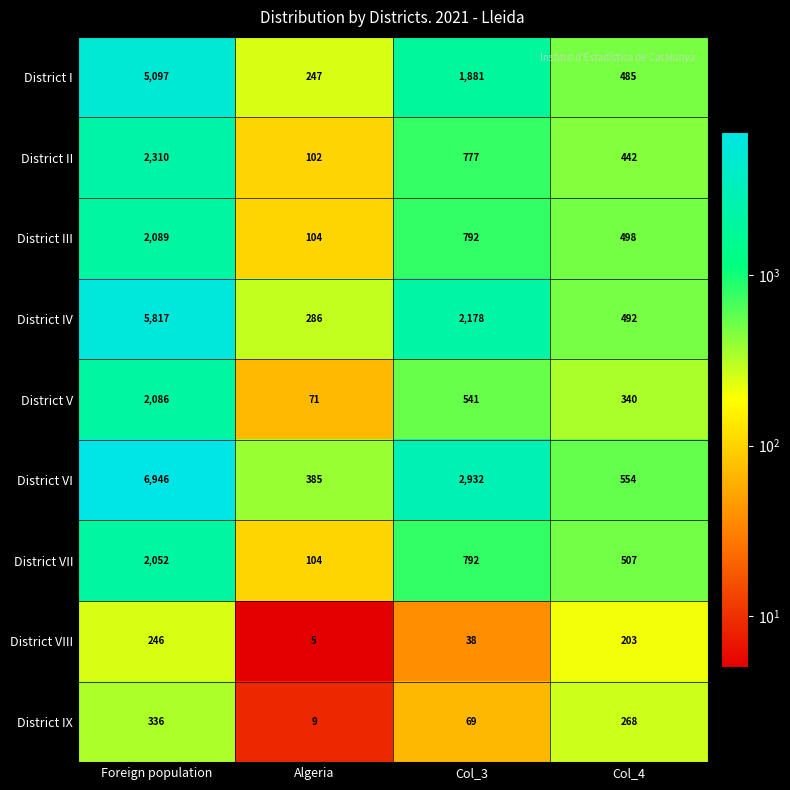

Is the value of District VII at Algeria greater than the value of District IV at Algeria?

No